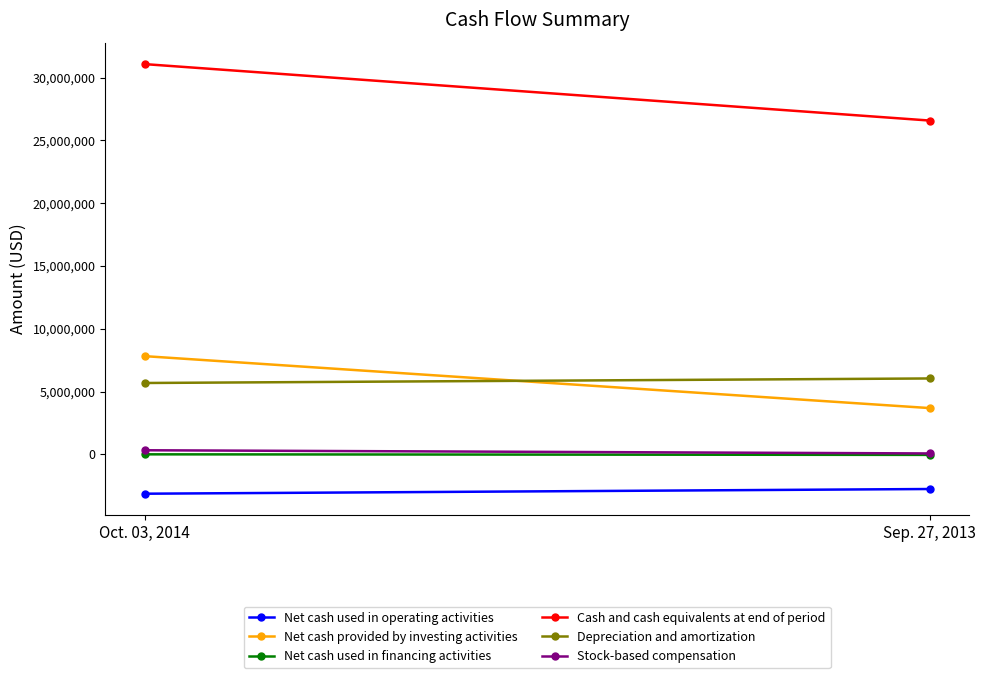

Which category has the highest value in the Depreciation and amortization series?

Sep. 27, 2013